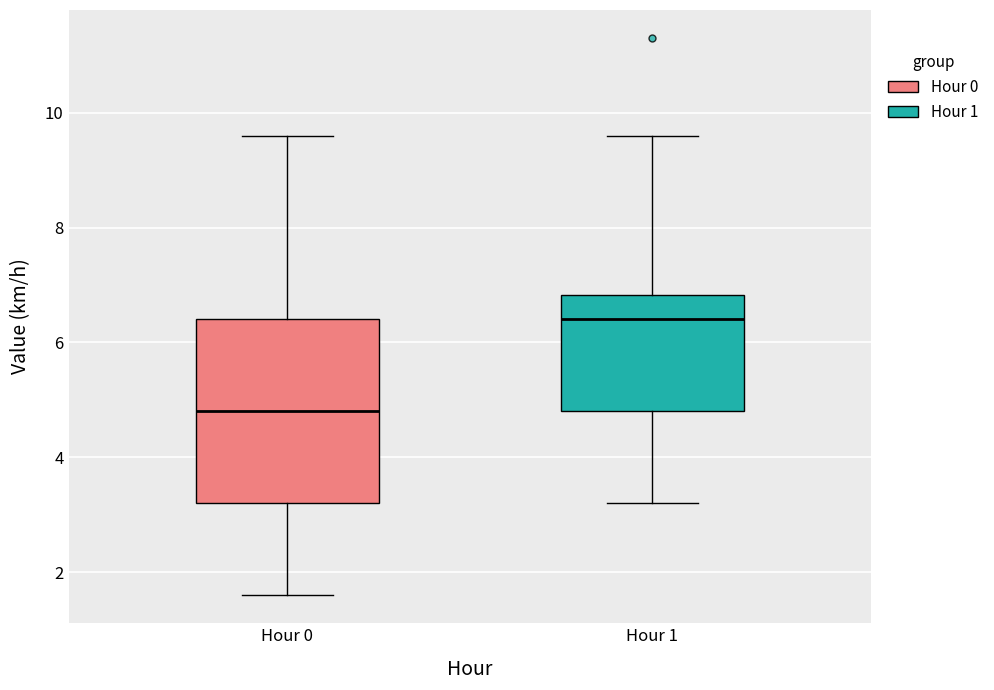

Comparing the boxes themselves (not the whiskers), which one is the tallest?

Hour 0